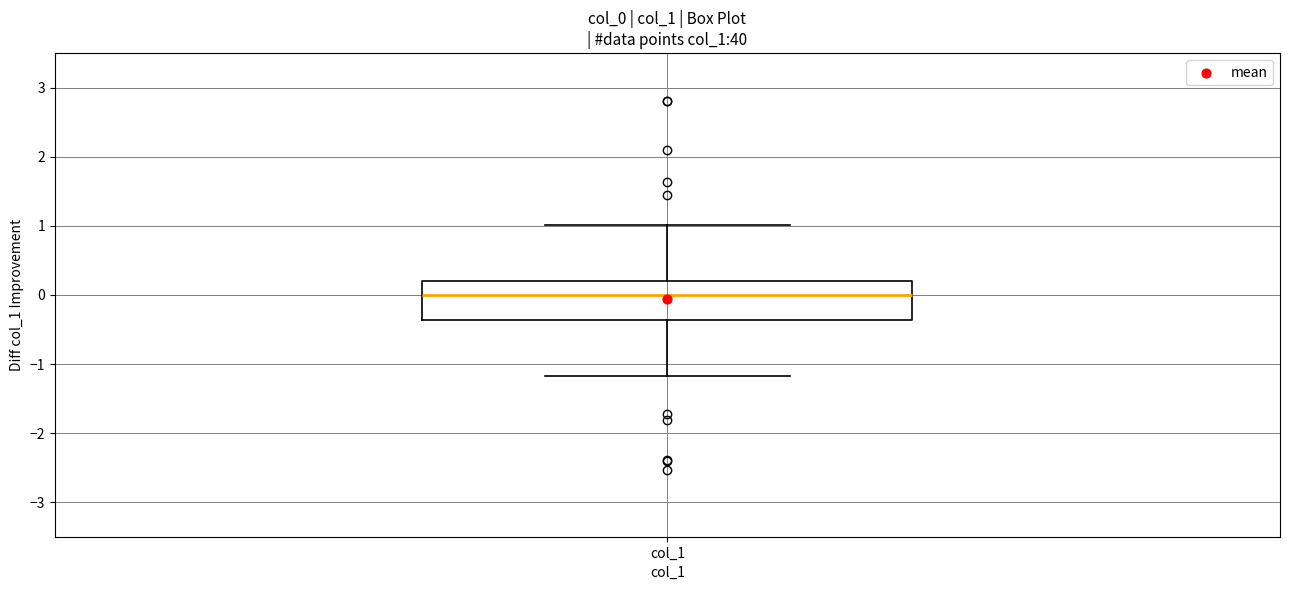

Where does the lower whisker of the box for col_1 end on the y-axis? The values are not printed on the chart, so give them approximately, as read against the axis.

-1.2